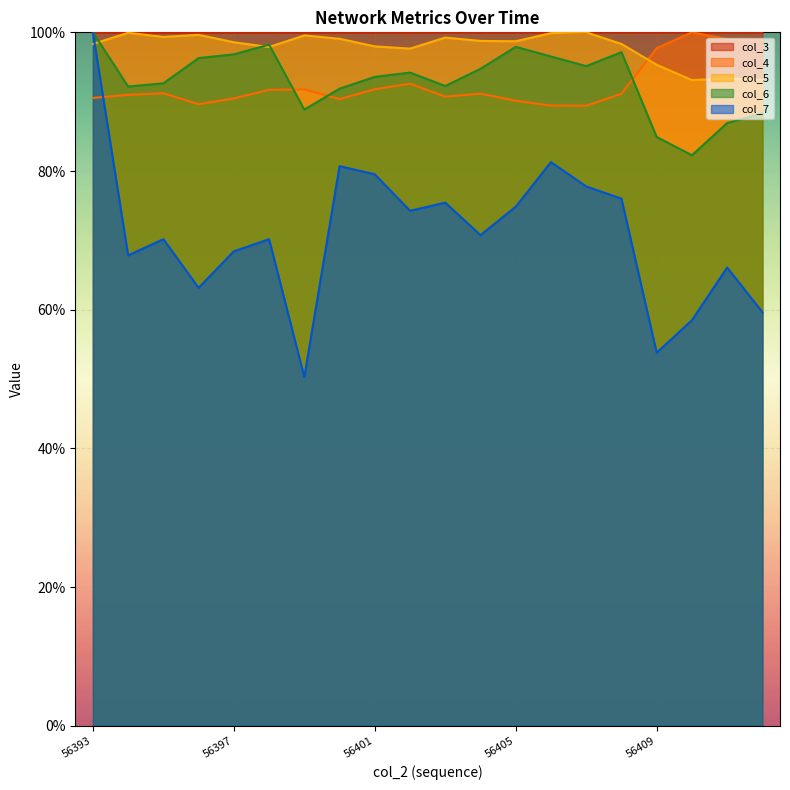

Where do col_5 and col_7 first cross each other?

56393 and 56394